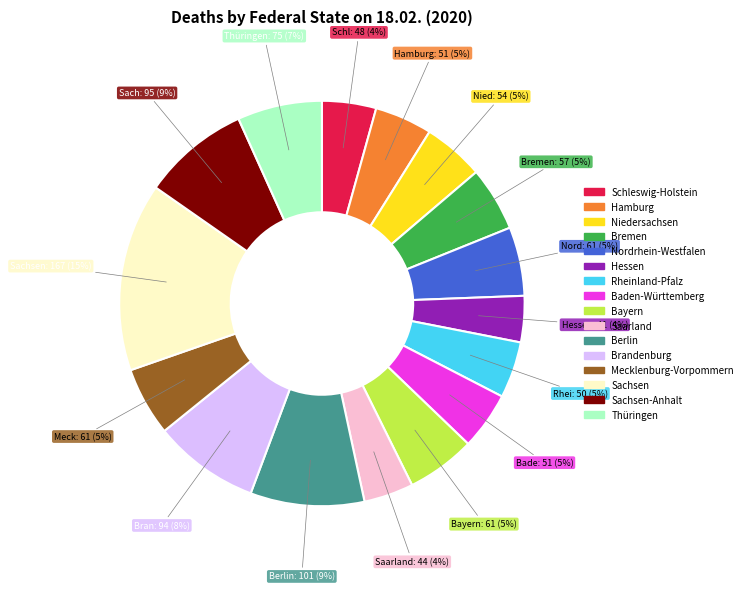

To the nearest percent, what is the difference between the largest and smallest slice percentages?

11%